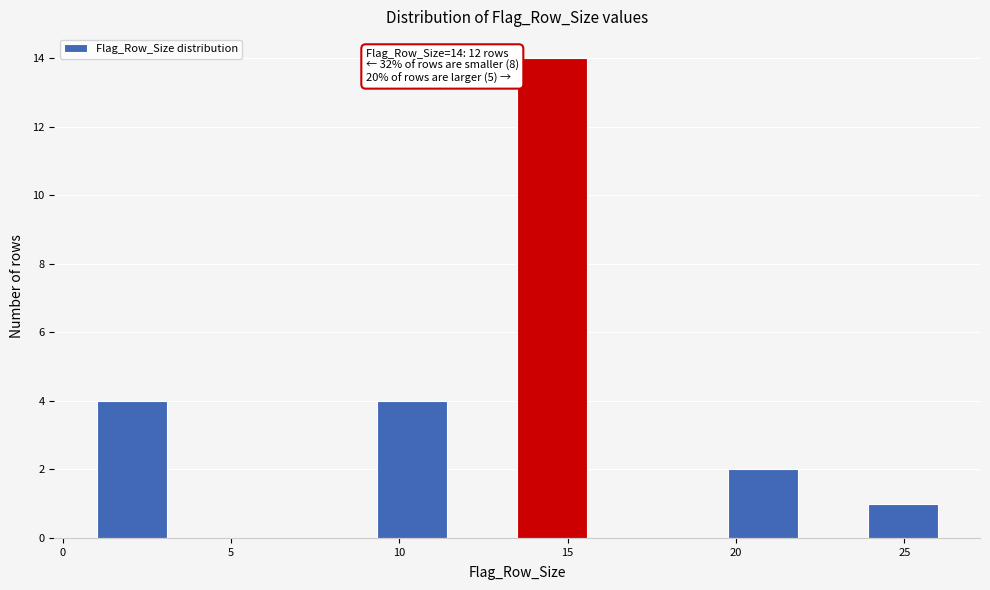

Over which range of the x-axis is the bar tallest?

13.5 to 15.5